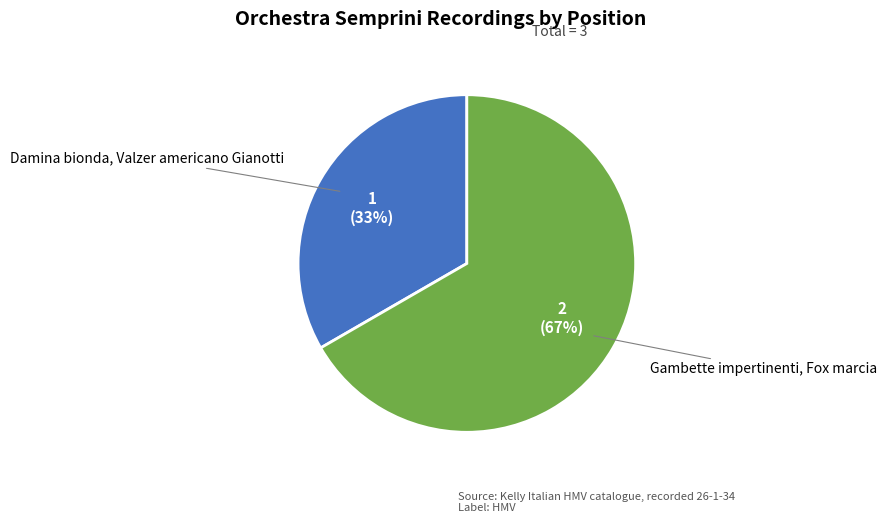

Does Gambette impertinenti, Fox marcia account for over 50% of the chart?

Yes